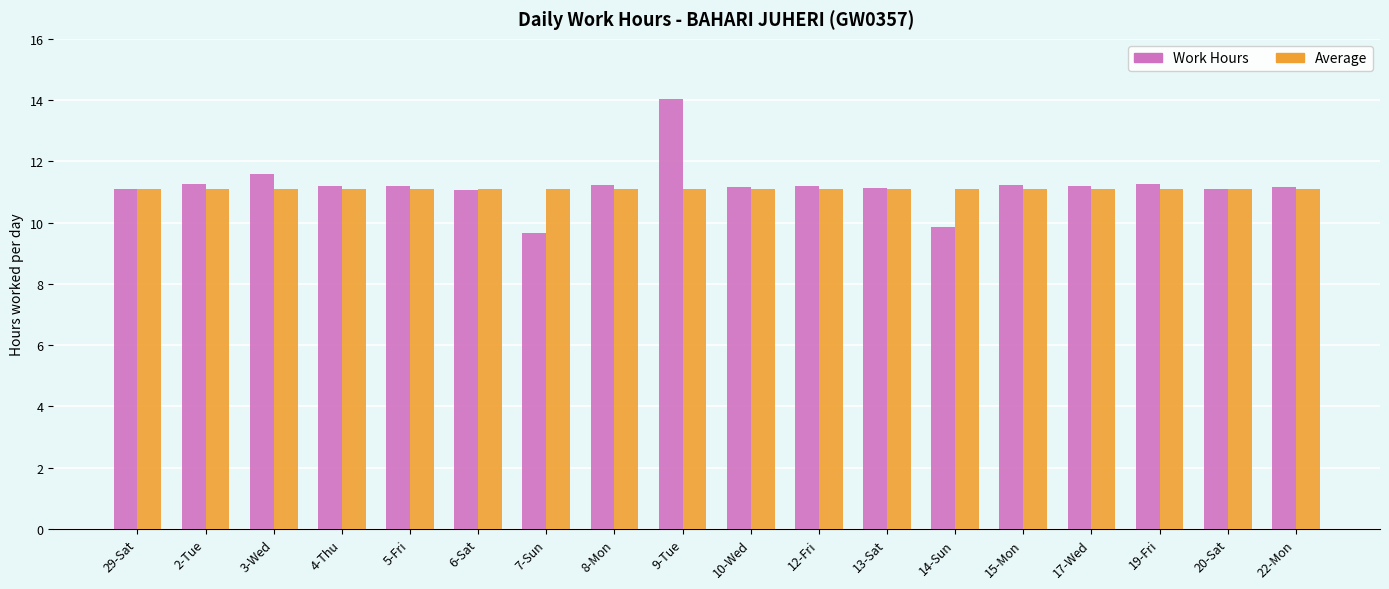

What is the label of the 5th bar from the left?

5-Fri